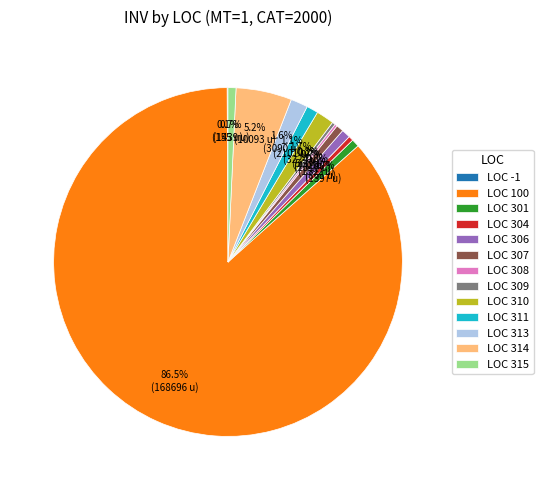

What portion of the pie excludes LOC 314?

94.8%